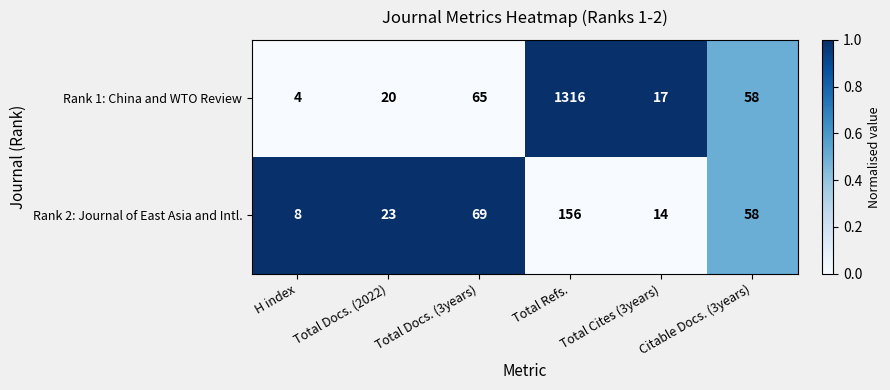

At which label does Rank 1: China and WTO Review first exceed 58?

Total Docs. (3years)